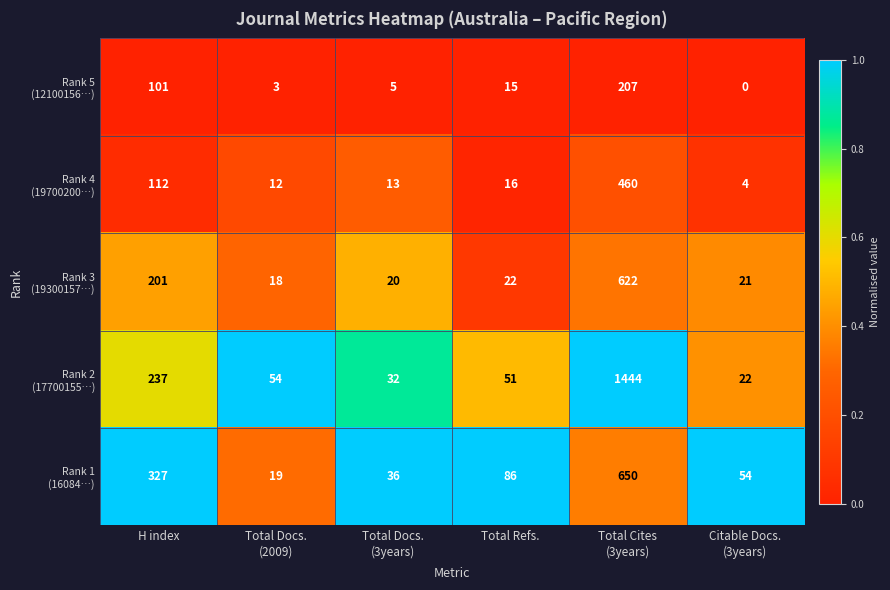

What is the maximum value shown in the chart?

1444